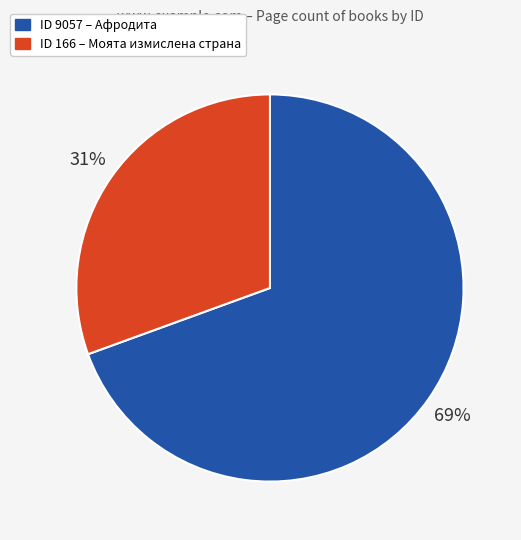

To the nearest percent, what is the average slice percentage?

50%